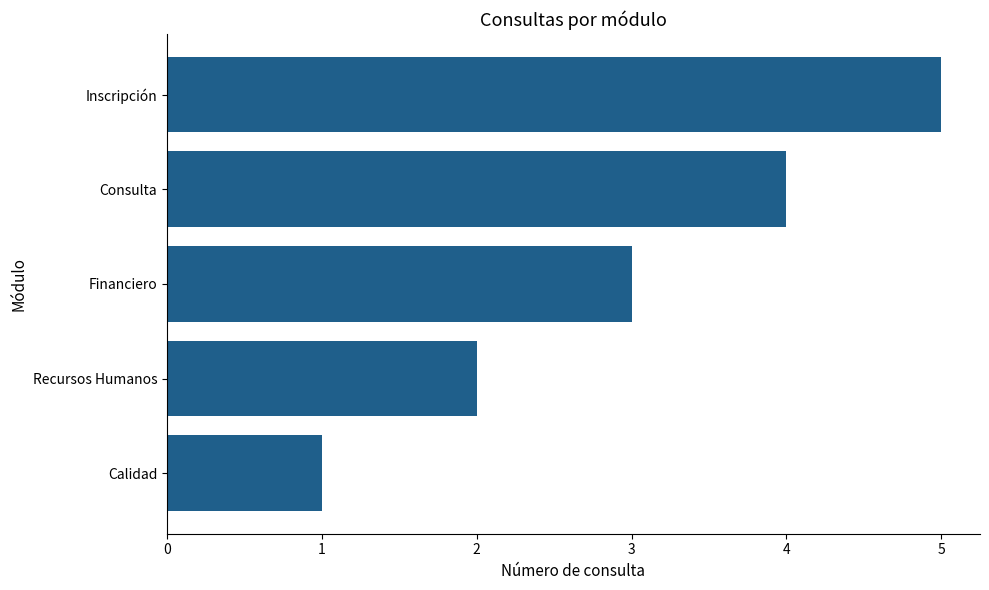

At which label is the value closest to 3?

Financiero